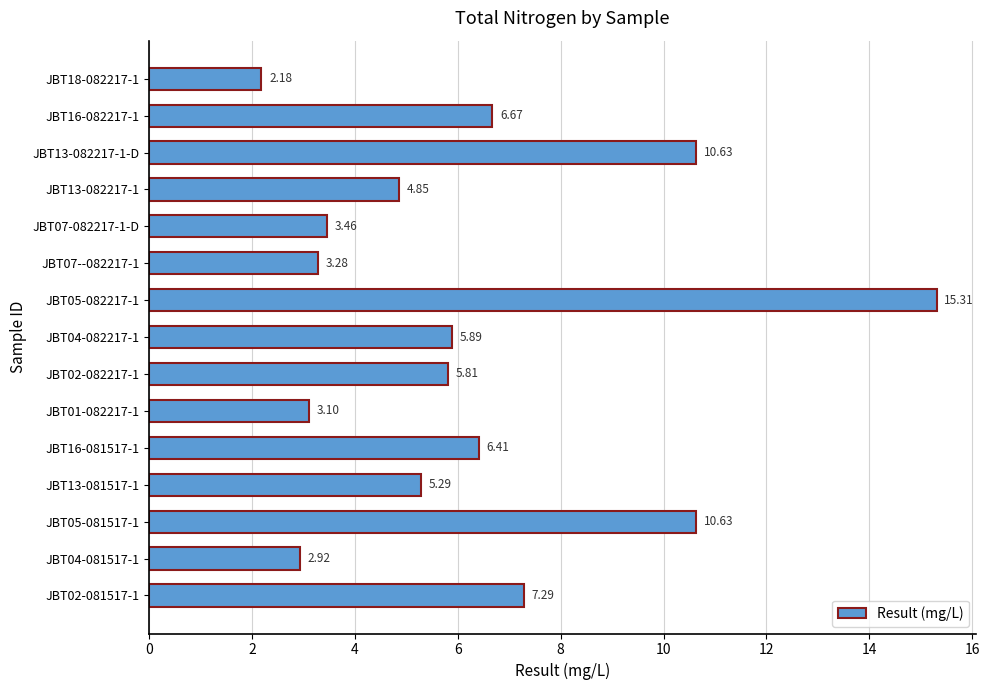

What is the change in value from JBT16-081517-1 to JBT16-082217-1?

+0.3